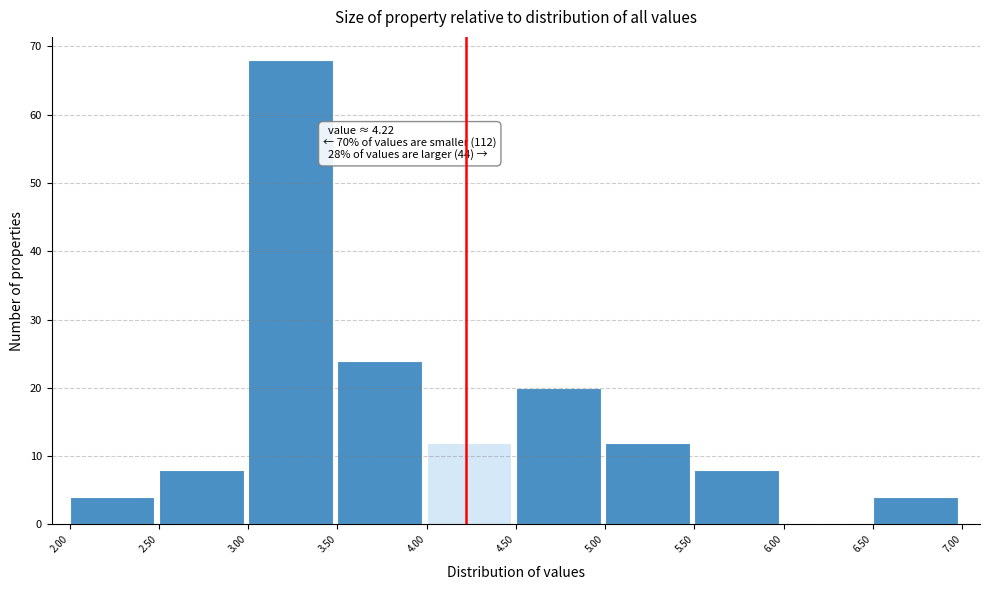

Which range on the x-axis has the tallest bar?

3.00 to 3.50